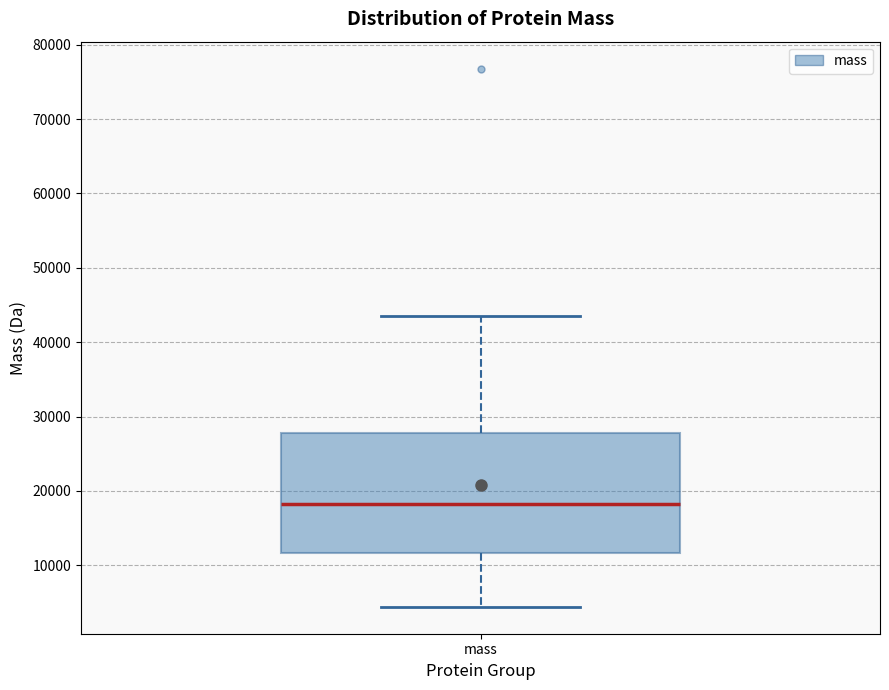

Where is the upper edge of the box for mass on the y-axis? The values are not printed on the chart, so give them approximately, as read against the axis.

28000